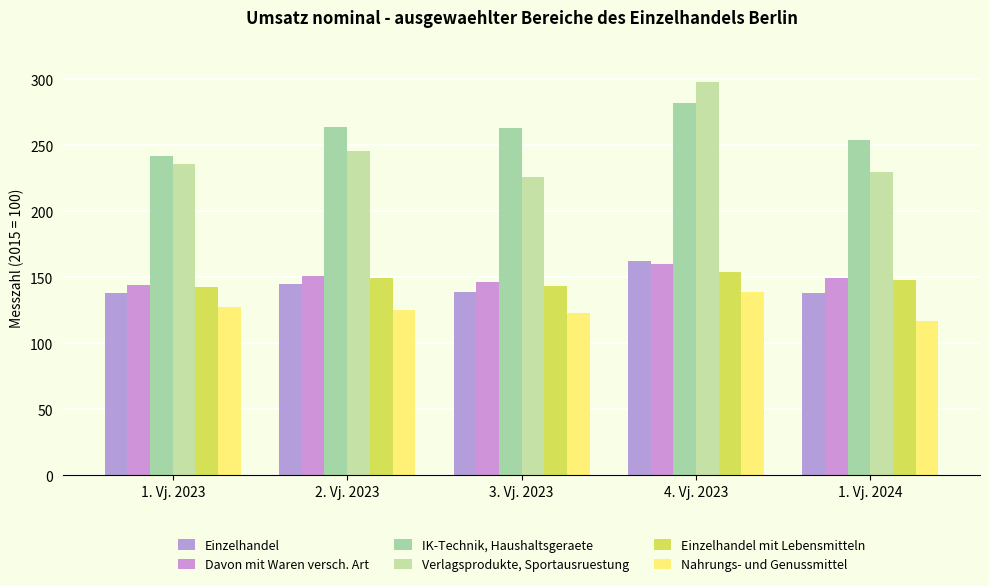

Is it true that Davon mit Waren versch. Art equals 106.4 at 4. Vj. 2023?

False